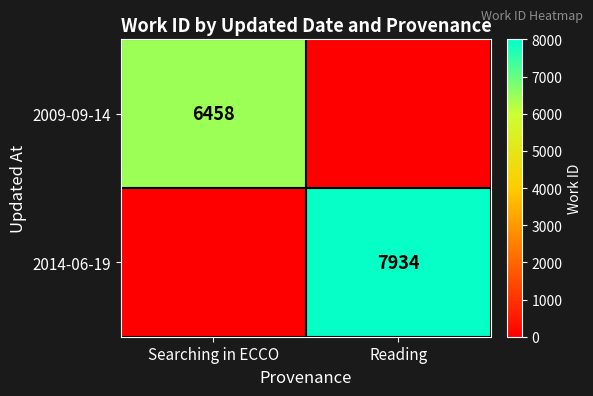

The value of 2009-09-14 at Searching in ECCO is 2706. True or false?

False